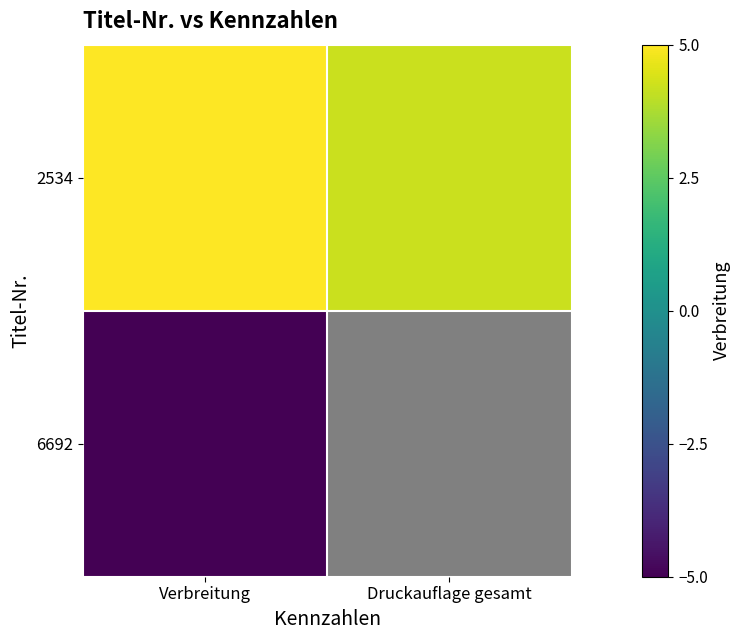

What is the spread (max minus min) of values at Verbreitung?

10.0